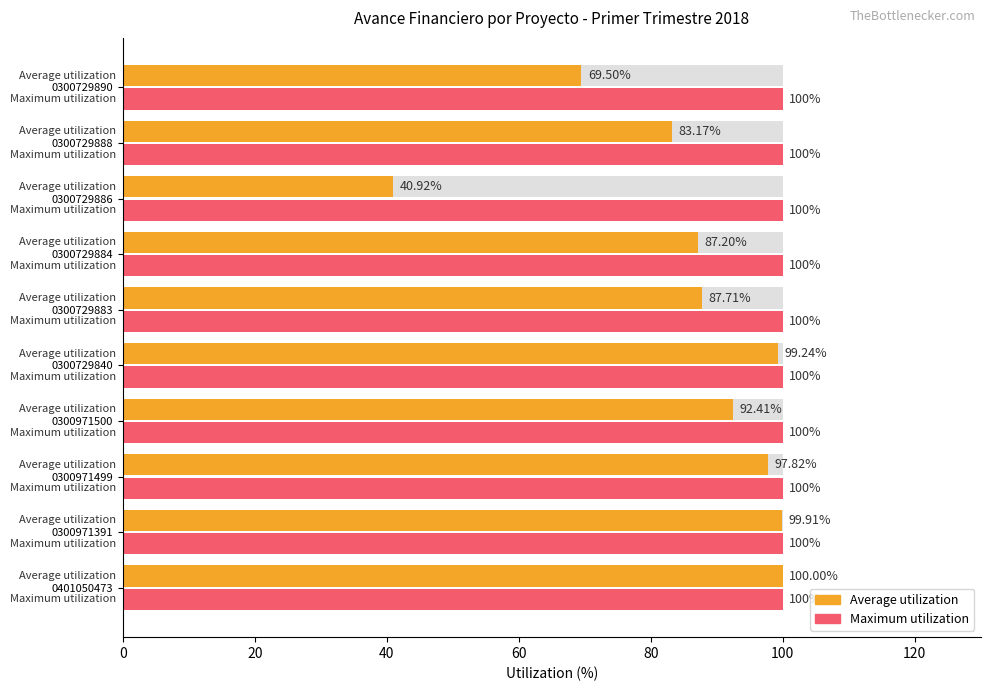

What is the sum of all Average utilization values?

857.9